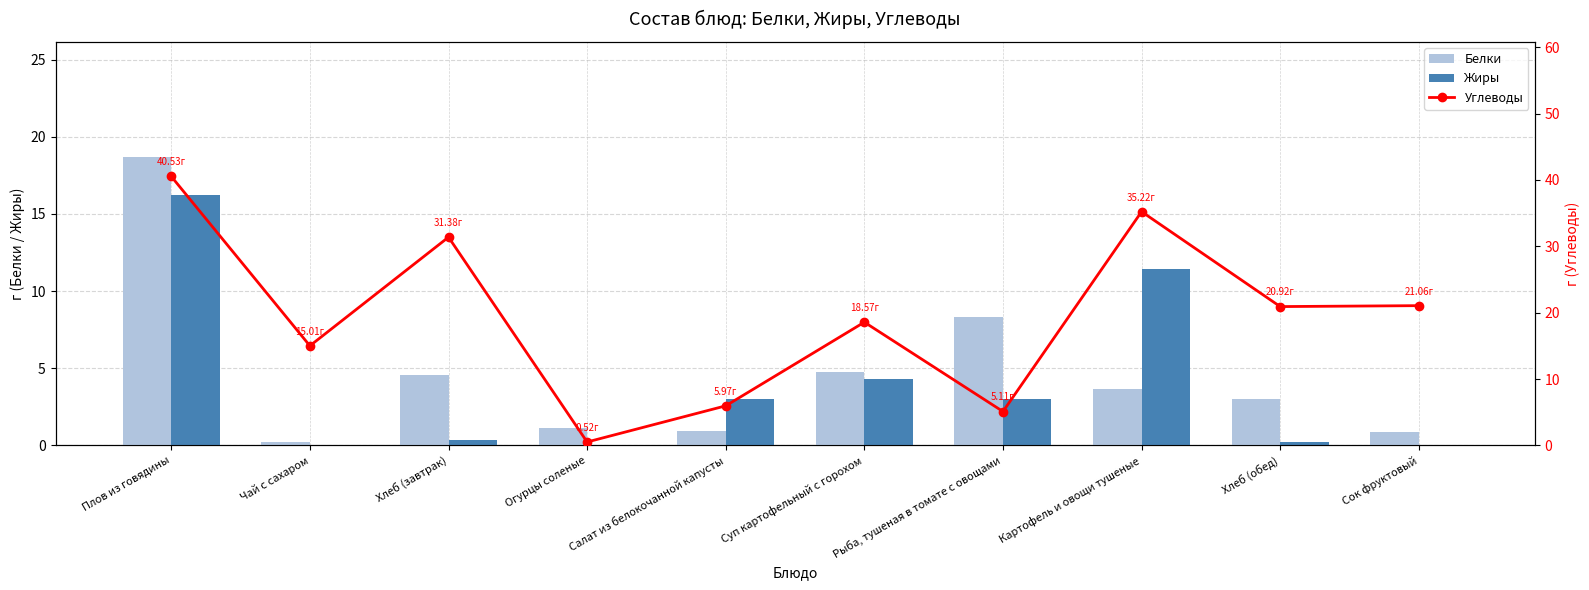

What is the highest value of the Белки series?

18.7